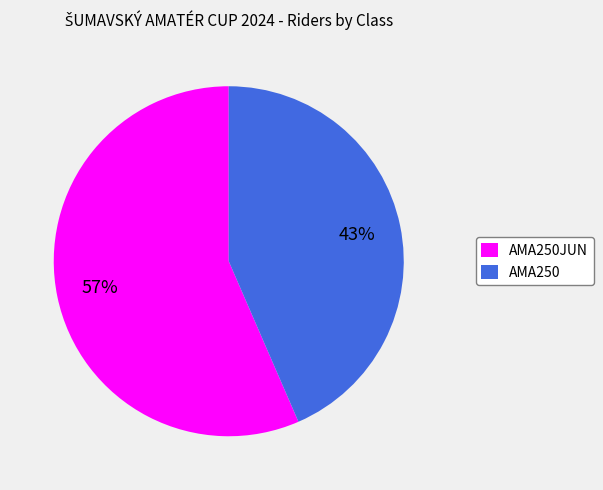

Approximately how many times larger is the value at AMA250JUN compared to AMA250?

1.3